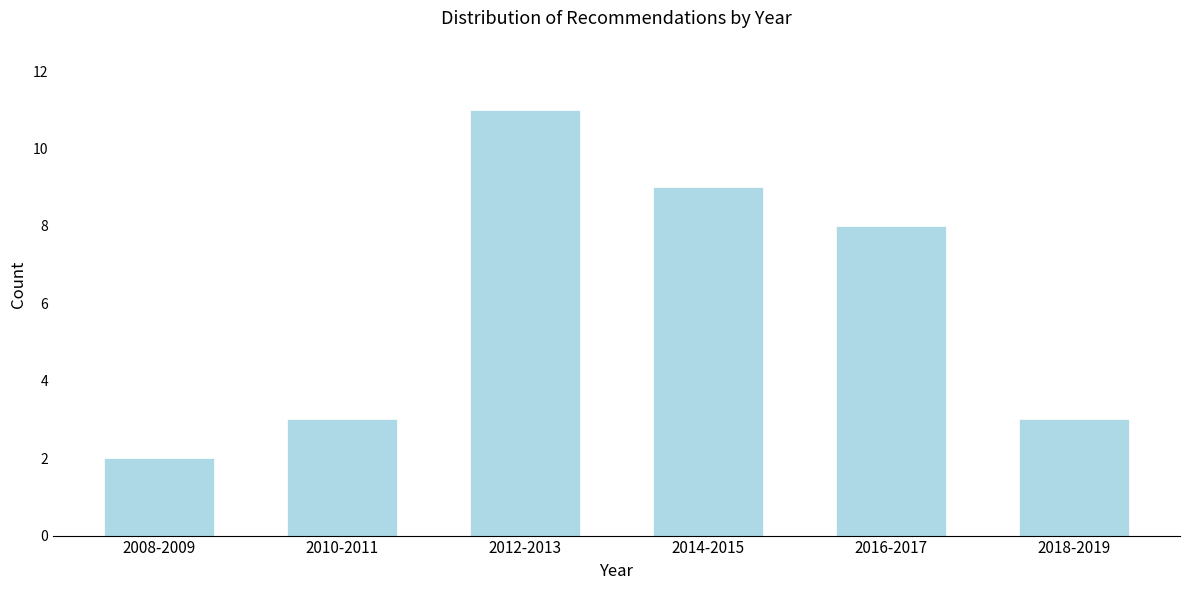

Reading right to left, transcribe all the data shown in this chart.

2018-2019=3	2016-2017=8	2014-2015=9	2012-2013=11	2010-2011=3	2008-2009=2